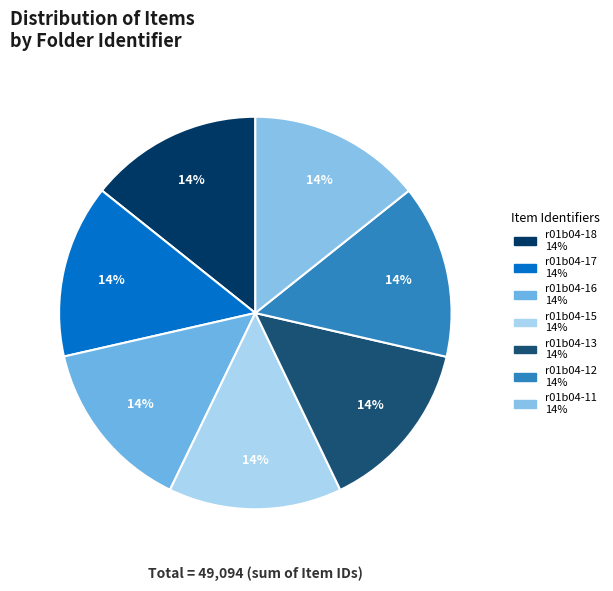

Approximately how many times larger is the value at r01b04-18 compared to r01b04-11?

1.0